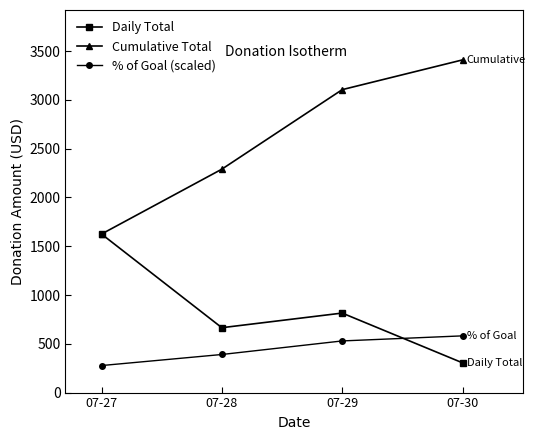

Reading left to right, list all the values displayed in this chart.

Daily Total: 1625.0	665.0	815.0	305.0
Cumulative Total: 1625.0	2290.0	3105.0	3410.0
% of Goal (scaled): 277.1	390.4	529.4	581.4